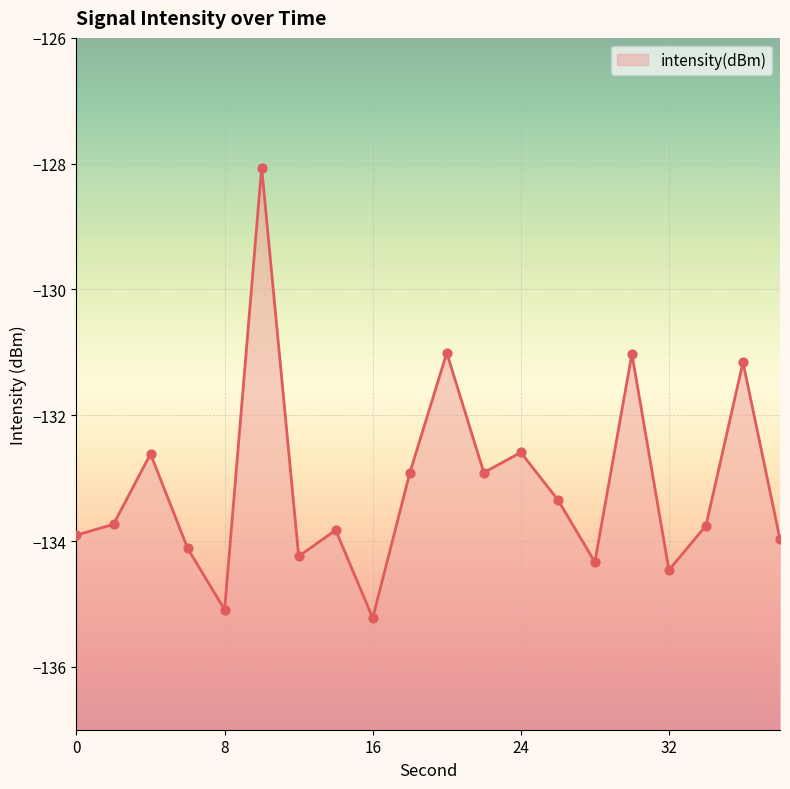

Which has a higher value, 32 or 26?

26